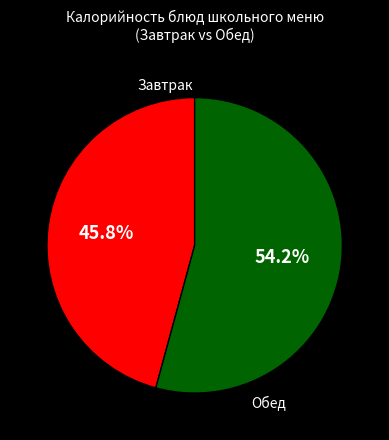

Is there any slice that represents more than half of the pie?

Yes